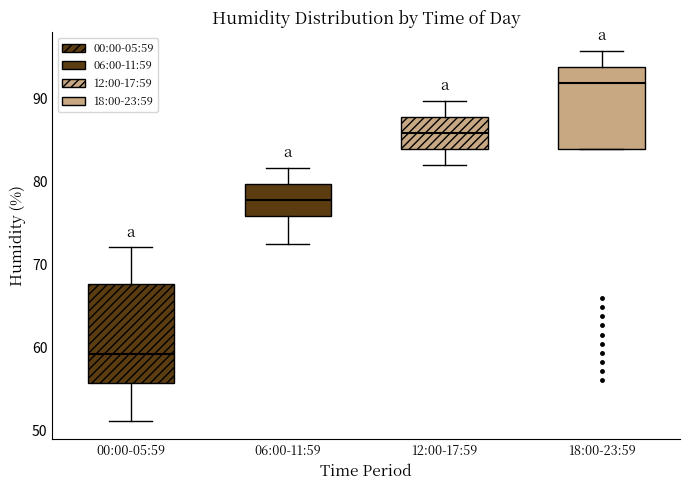

Reading left to right, transcribe this box plot: for each box, give where its median line is, the range the box spans, and where its two whiskers end, as read against the y-axis. The values are not printed on the chart, so give them approximately, as read against the axis.

00:00-05:59: median 59, box 56 to 68, whiskers 51 to 72
06:00-11:59: median 78, box 76 to 80, whiskers 73 to 82
12:00-17:59: median 86, box 84 to 88, whiskers 82 to 90
18:00-23:59: median 92, box 84 to 94, whiskers 84 to 96